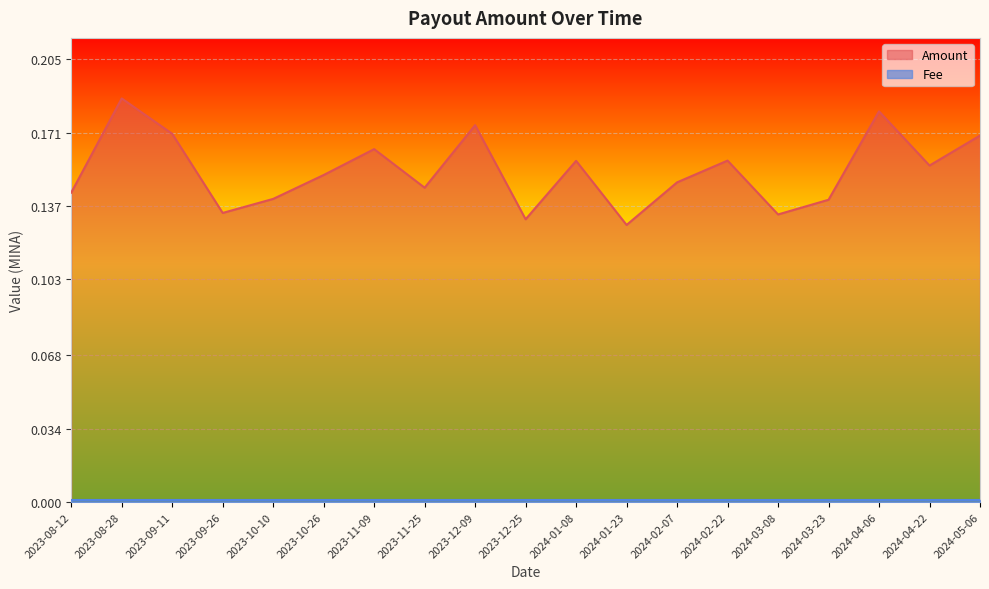

List the labels in order of value, smallest first.

2024-01-23, 2023-12-25, 2024-03-08, 2023-09-26, 2024-03-23, 2023-10-10, 2023-08-12, 2023-11-25, 2024-02-07, 2023-10-26, 2024-04-22, 2024-01-08, 2024-02-22, 2023-11-09, 2024-05-06, 2023-09-11, 2023-12-09, 2024-04-06, 2023-08-28